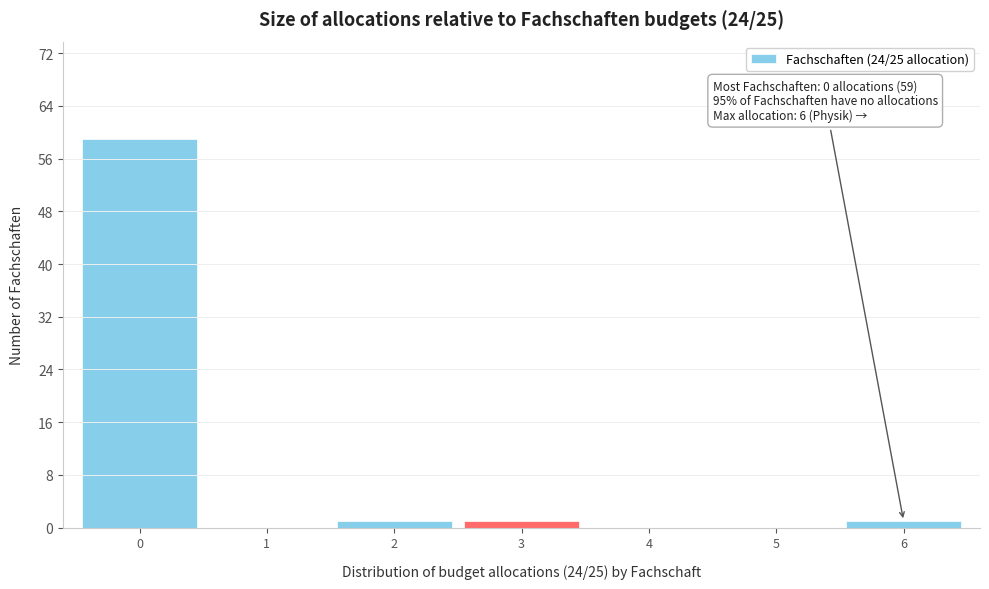

Over which range of the x-axis is the bar tallest?

-0.5 to 0.5